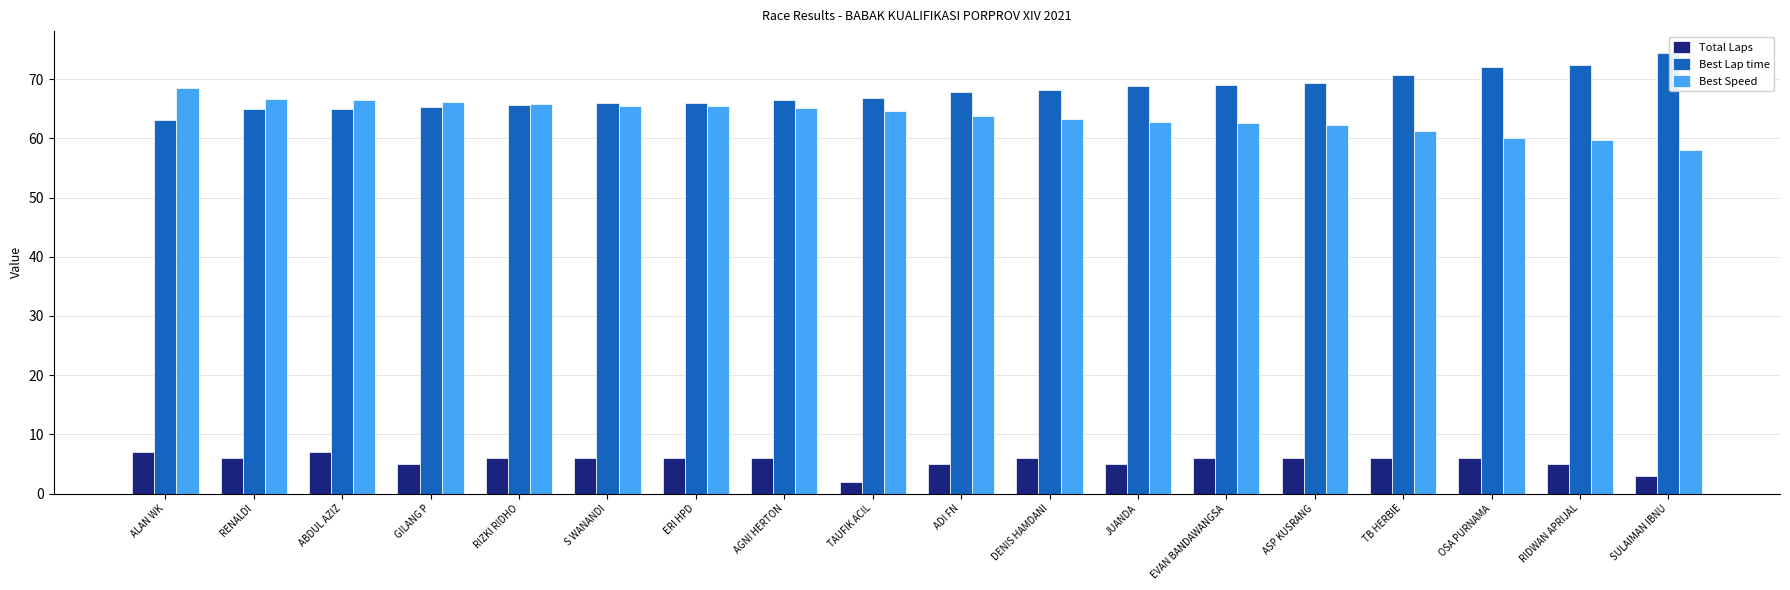

What is the total value across all series at RIDWAN APRIJAL?

137.1